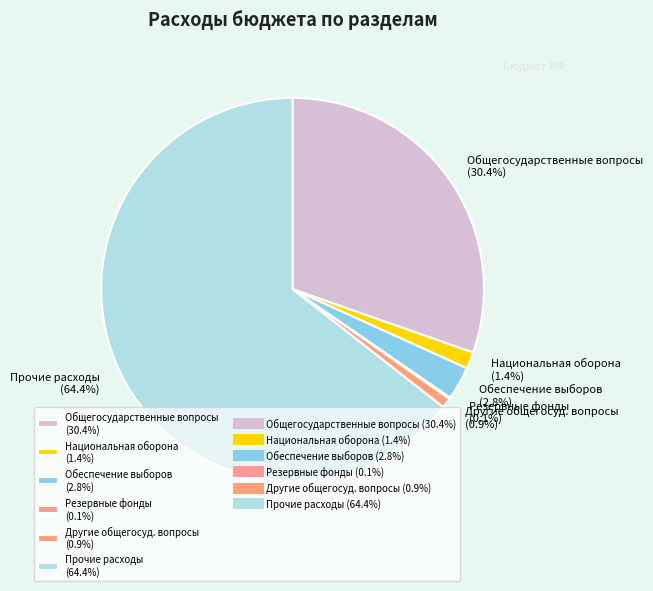

What percentage do Прочие расходы (64.4%) and Другие общегосуд. вопросы (0.9%) together represent?

65.3%